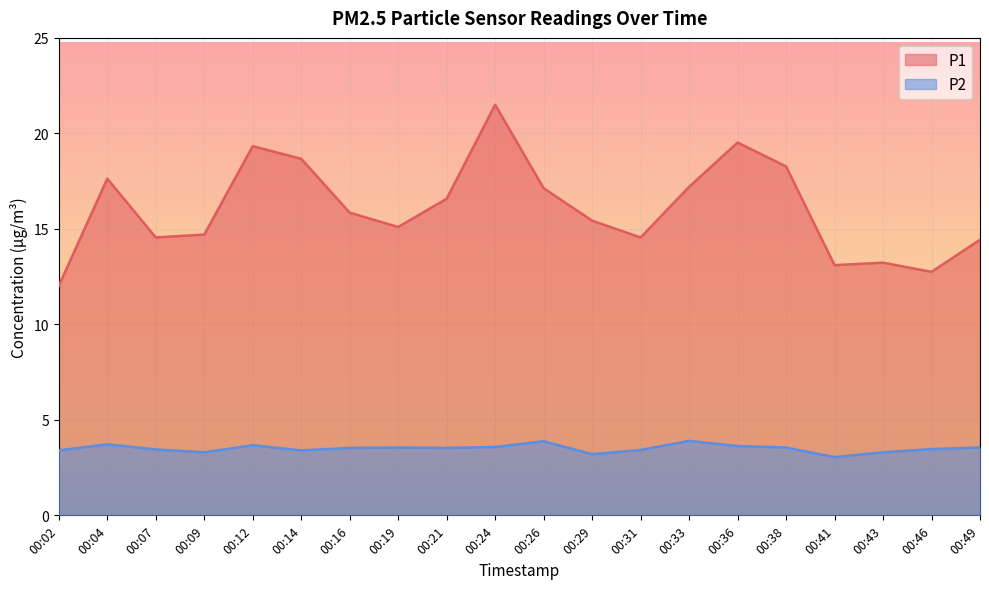

Which category has the highest value in the P1 series?

00:24